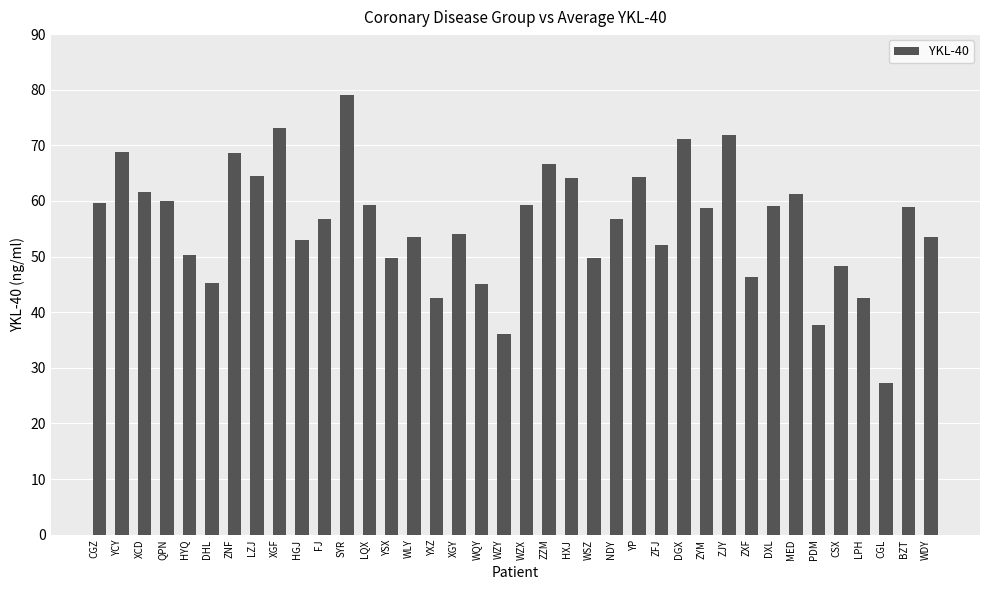

Approximately how many times larger is the value at XGF compared to ZNF?

1.1